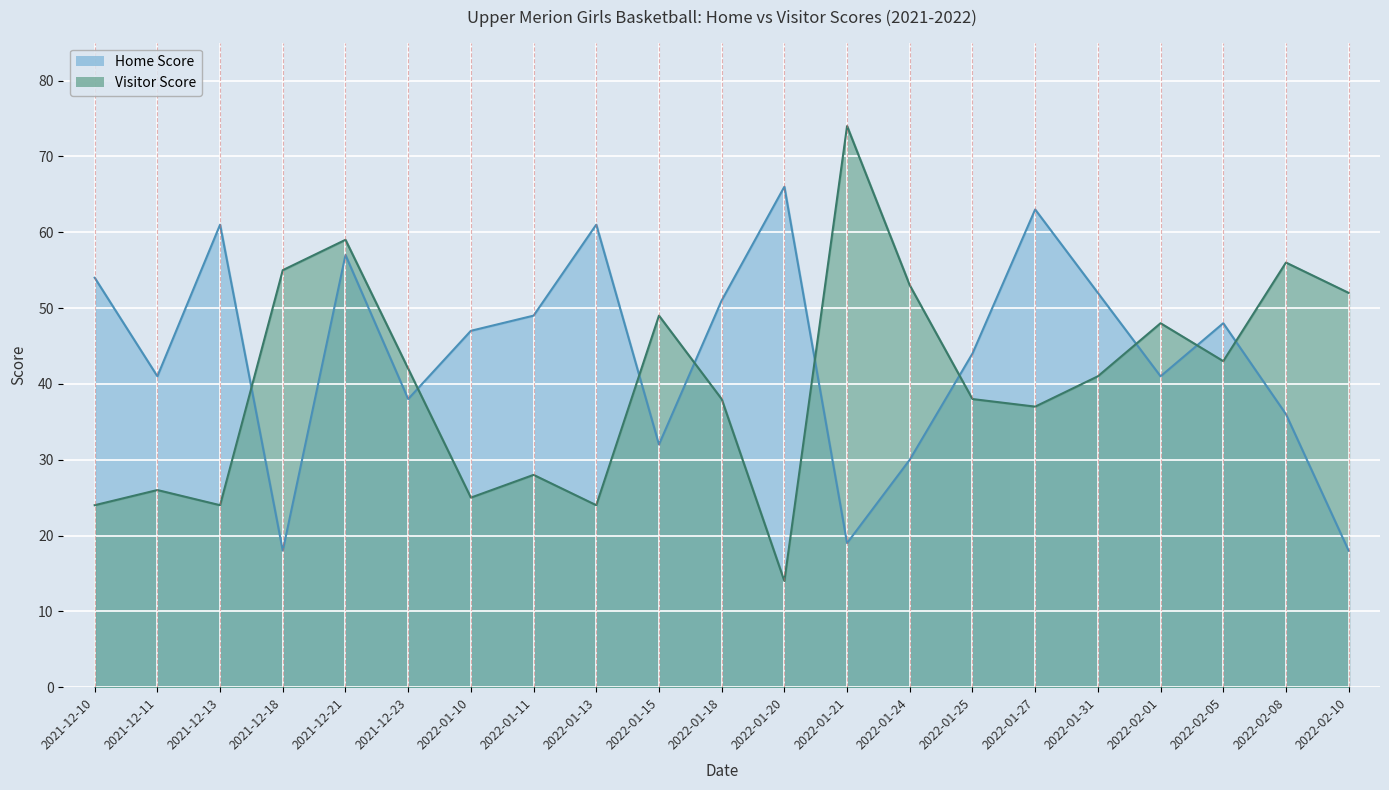

What is the difference between the maximum and minimum values in the Home Score series?

48